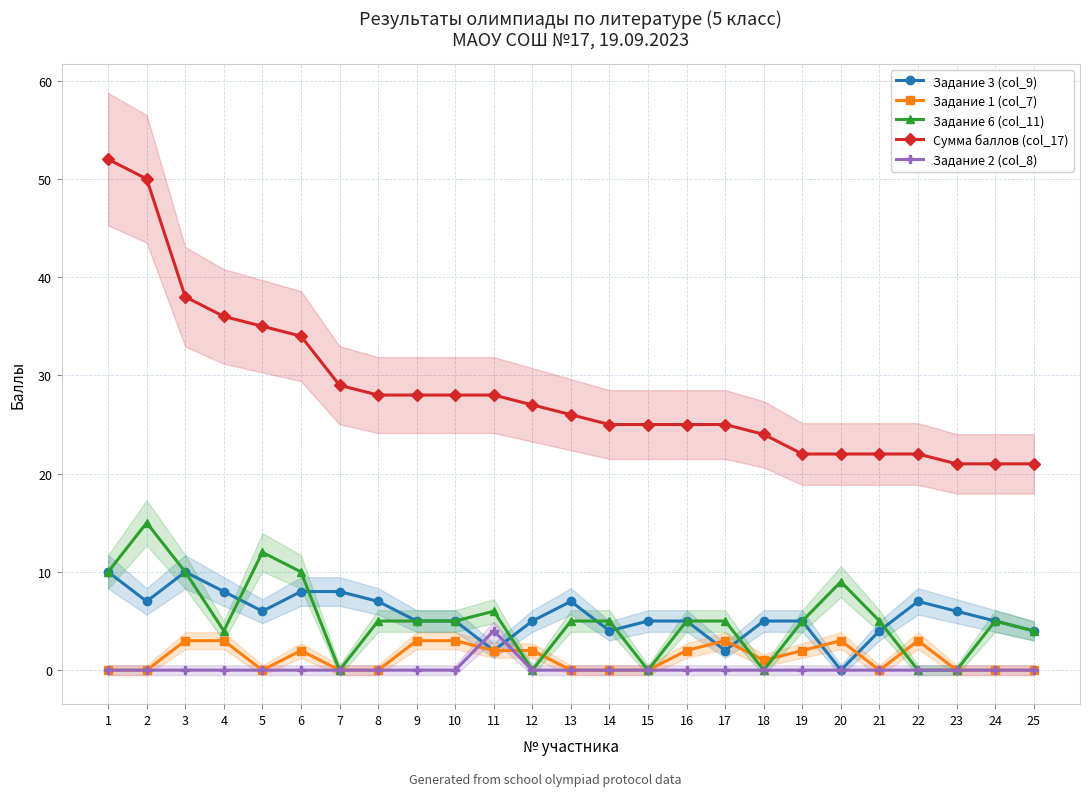

True or false: Задание 1 (col_7) has a value of 2 at 25.

False